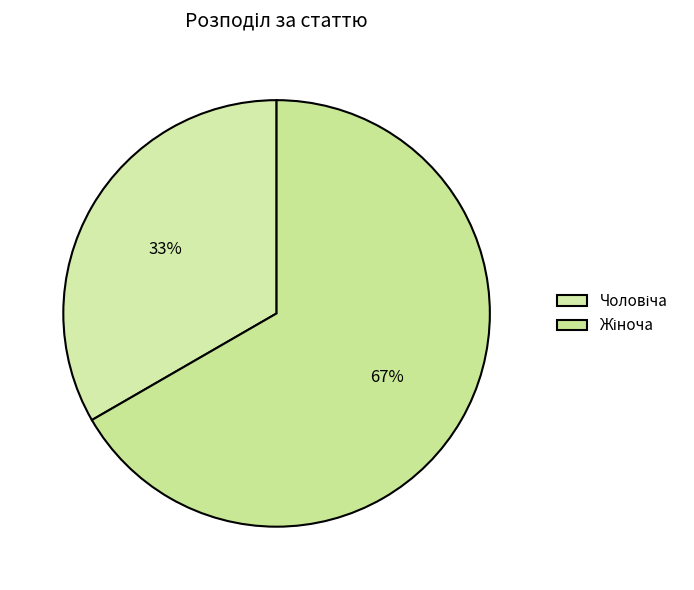

What is the total percentage of Жіноча and Чоловіча?

100.0%